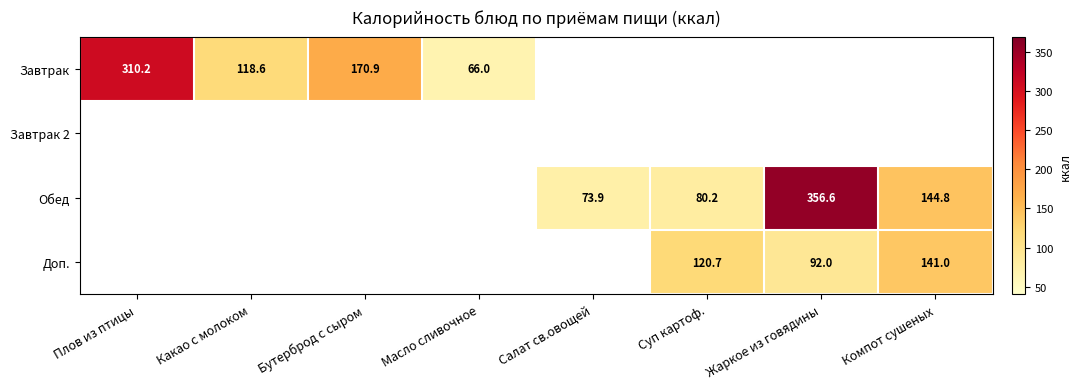

True or false: Обед has a value of 45.2 at Салат св.овощей.

False